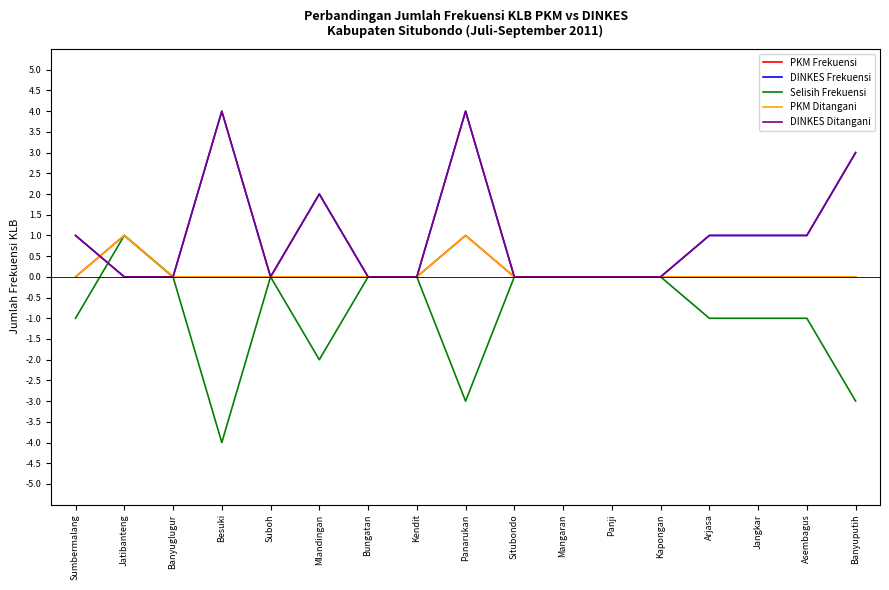

Is this an area chart (filled region under the line)?

No